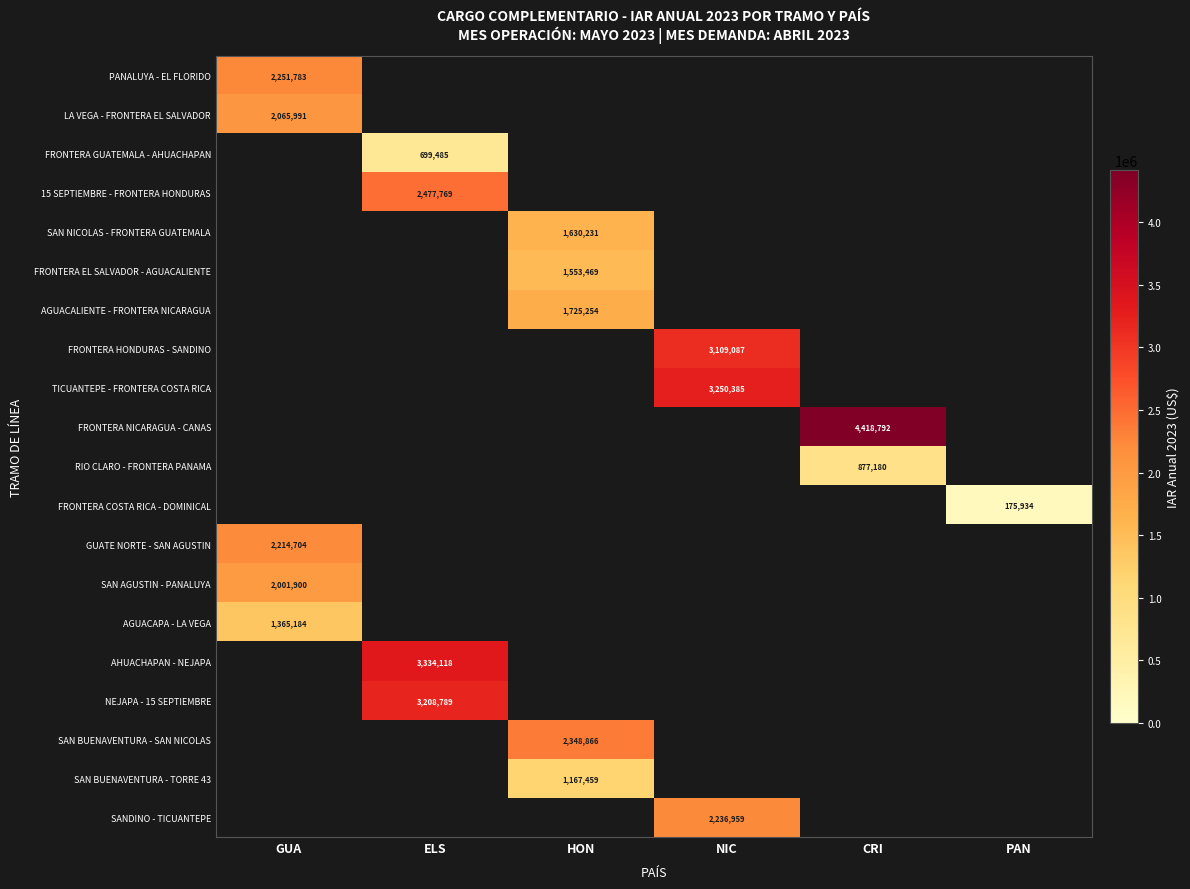

The FRONTERA EL SALVADOR - AGUACALIENTE series shows 456651 at HON. True or false?

False